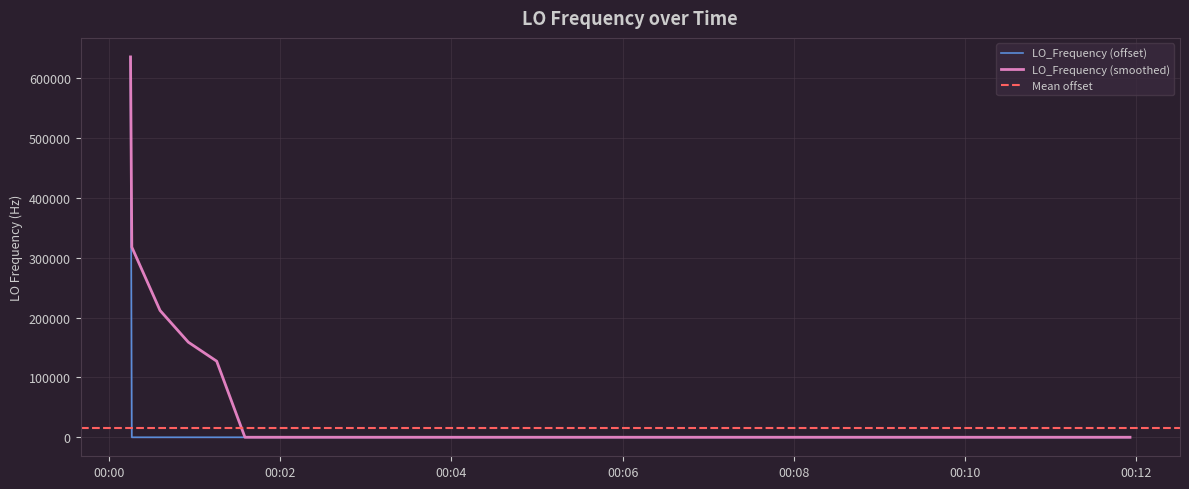

What is the highest value of the LO_Frequency (smoothed) series?

635712.1